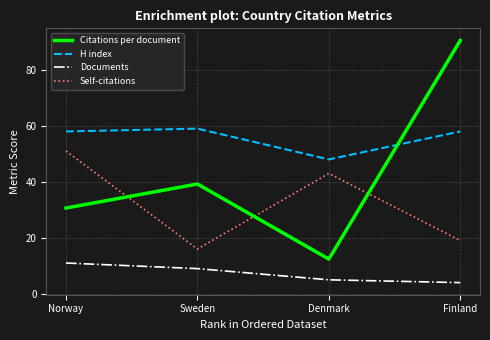

Read the H index value at Sweden.

59.0